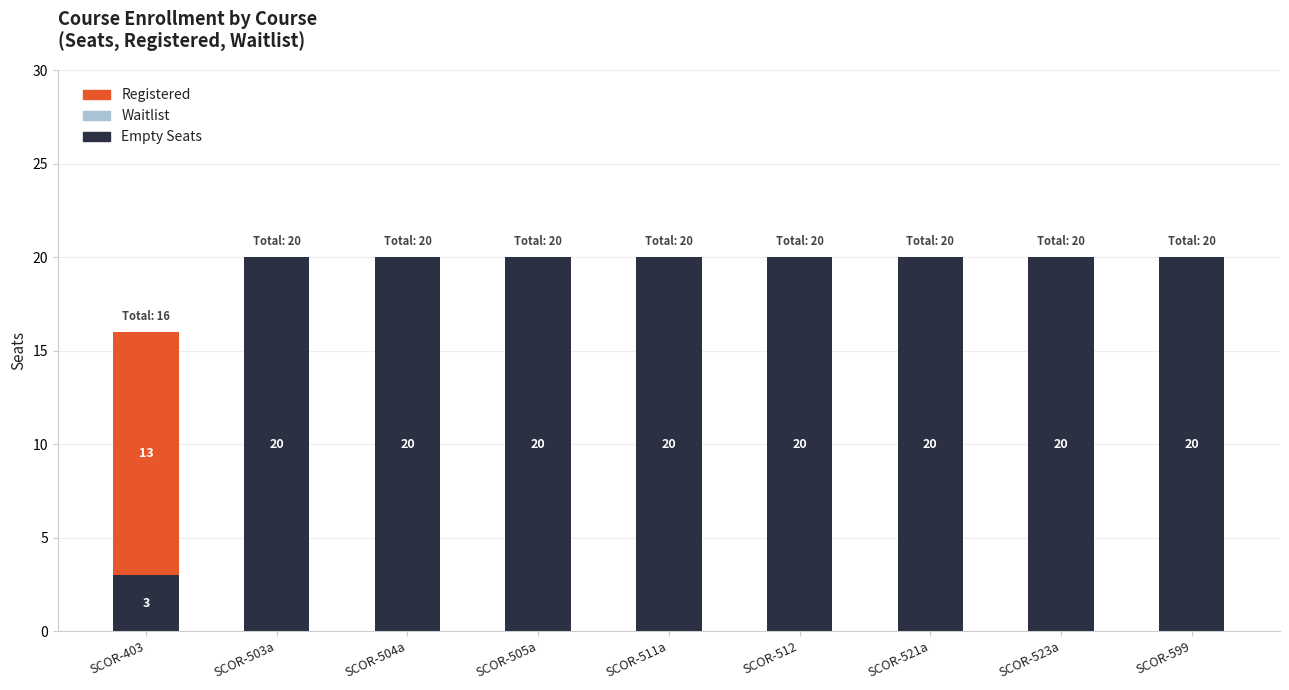

Read the Empty Seats value at SCOR-503a.

20